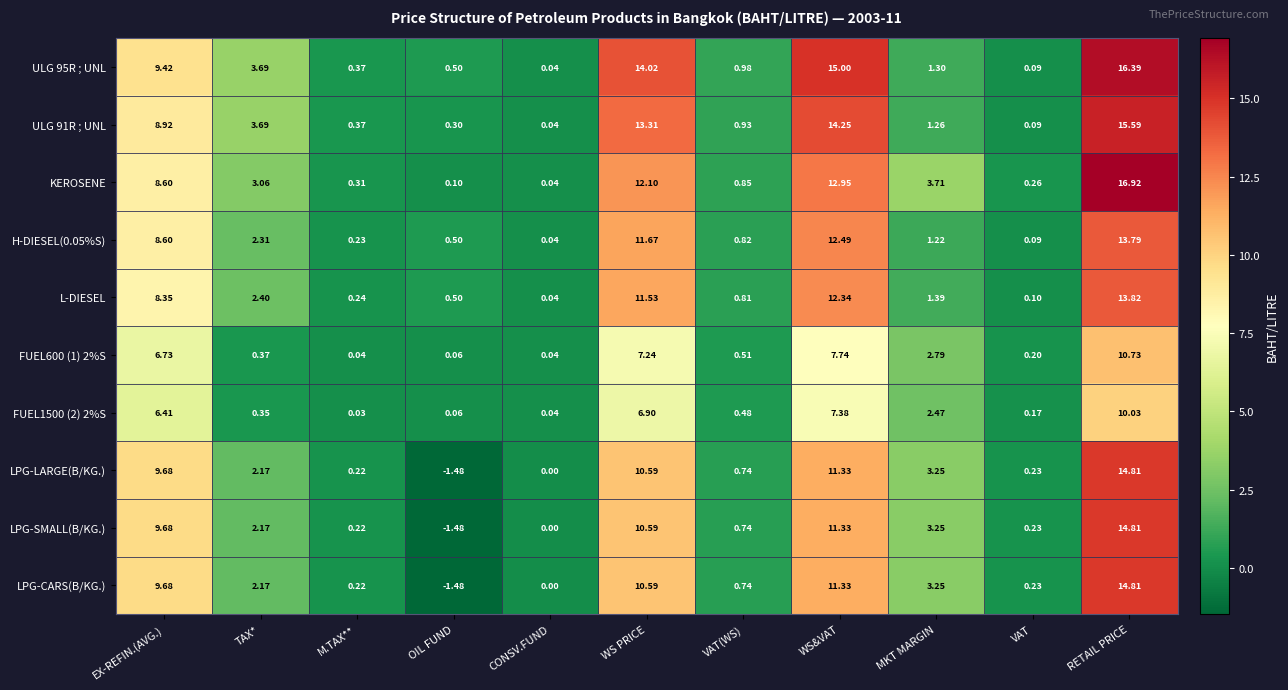

Count the number of data series in this chart.

10